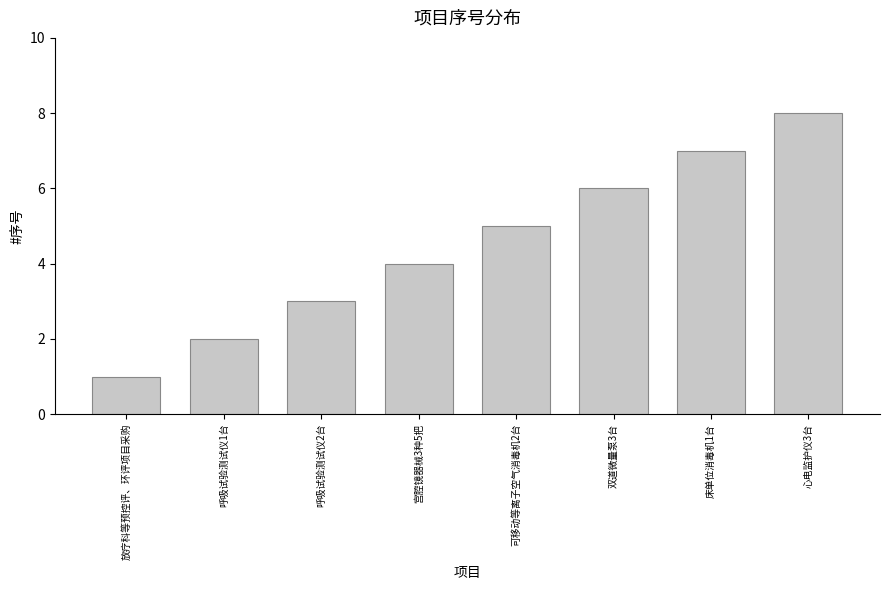

The value at 心电监护仪3台 is 13. True or false?

False